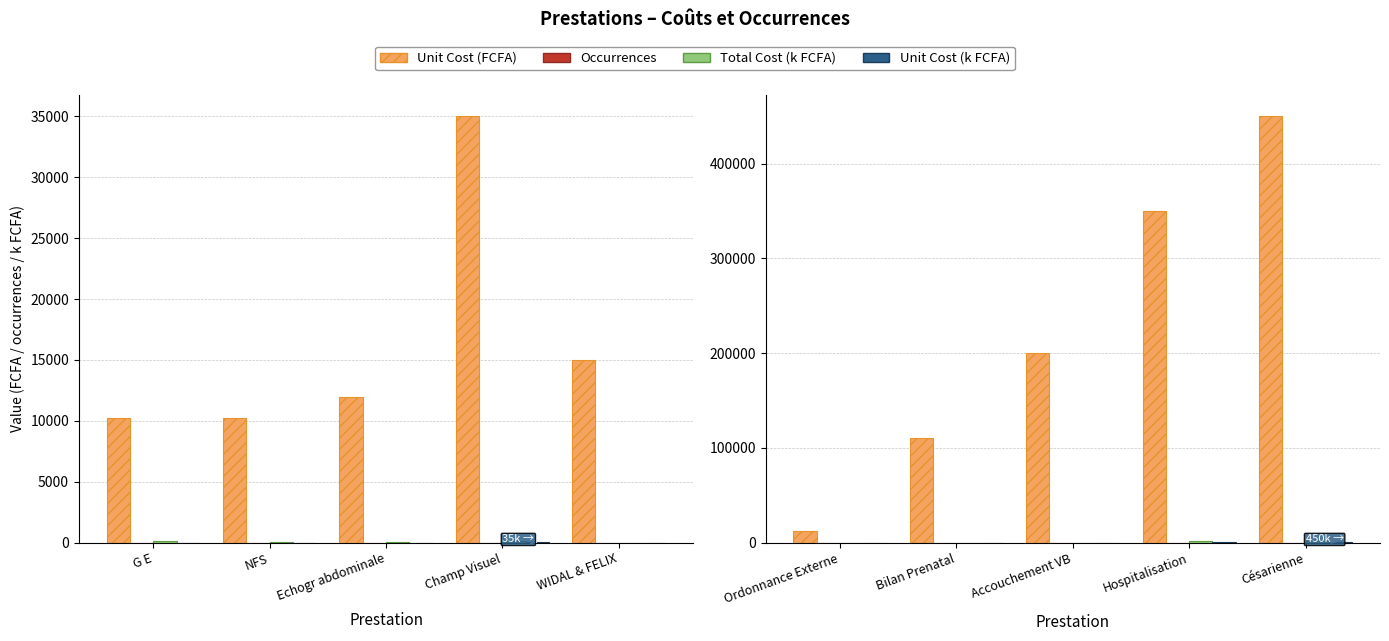

Rank the series at Accouchement VB from lowest to highest value.

Occurrences, Total Cost (k FCFA), Unit Cost (k FCFA), Unit Cost (FCFA)